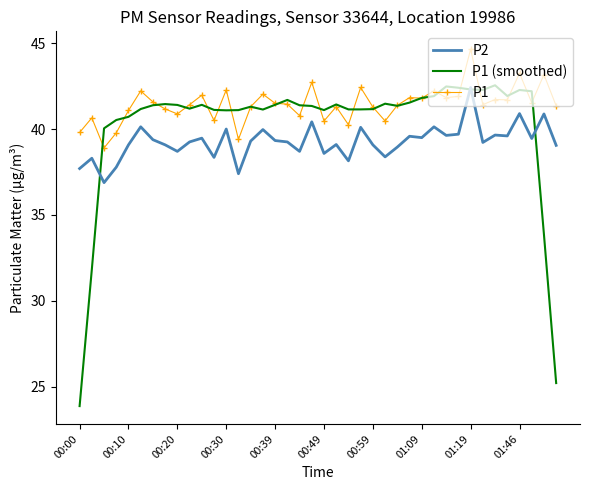

Which series has the largest total across all categories?

P1